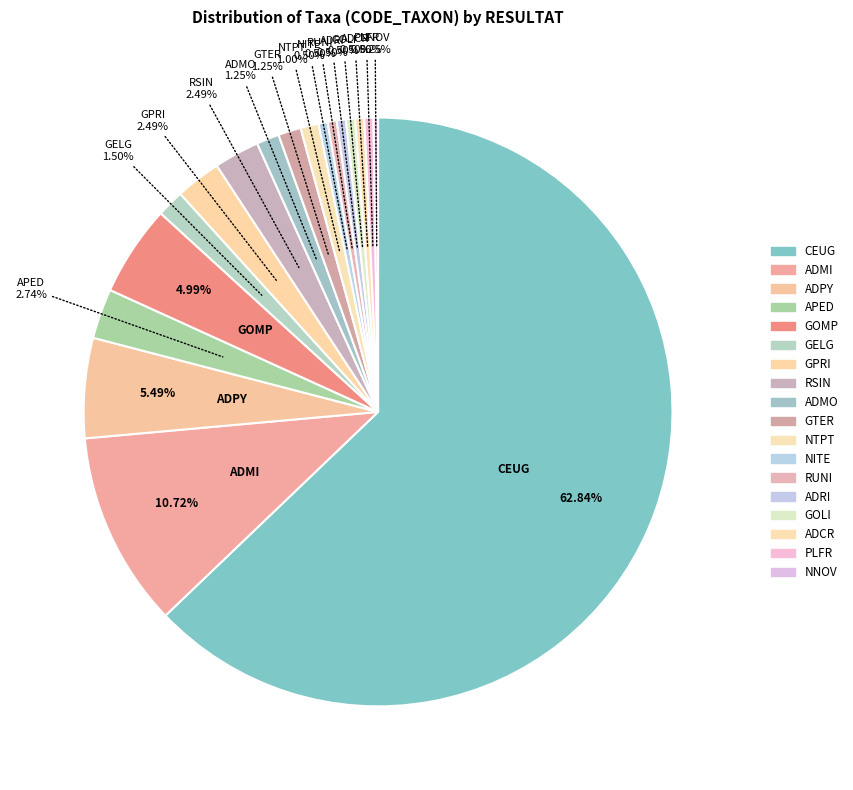

How many slices are in this pie chart?

18